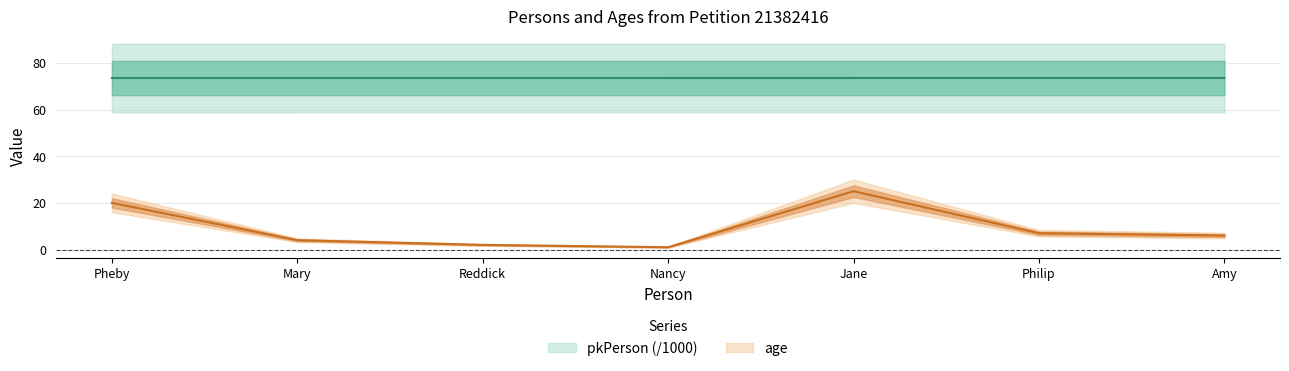

Is the value of pkPerson at Reddick greater than the value of age at Pheby?

Yes